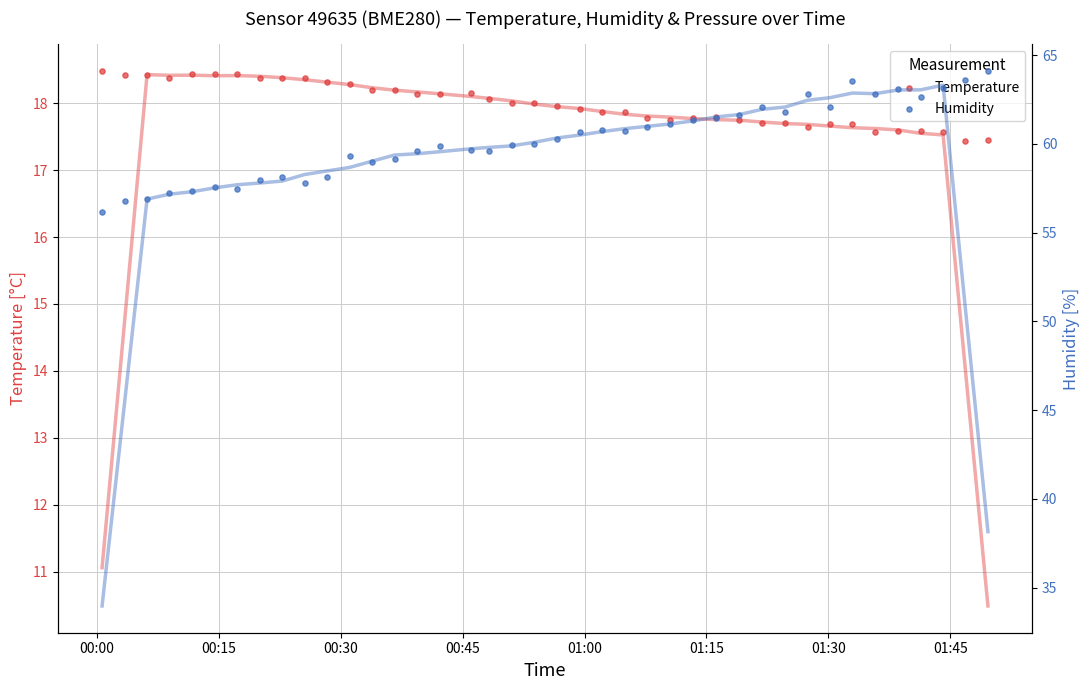

Which series reaches the minimum Y coordinate?

temperature